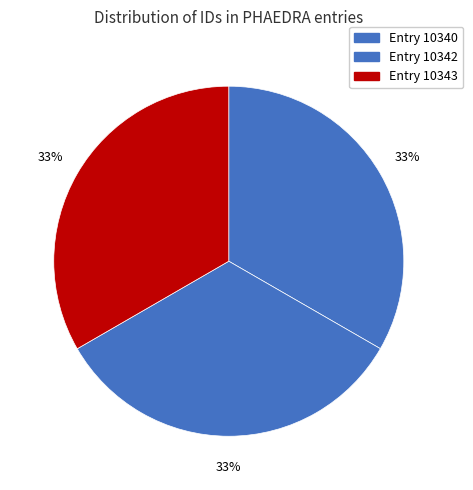

To the nearest percent, what percentage of the pie is Entry 10343?

33%